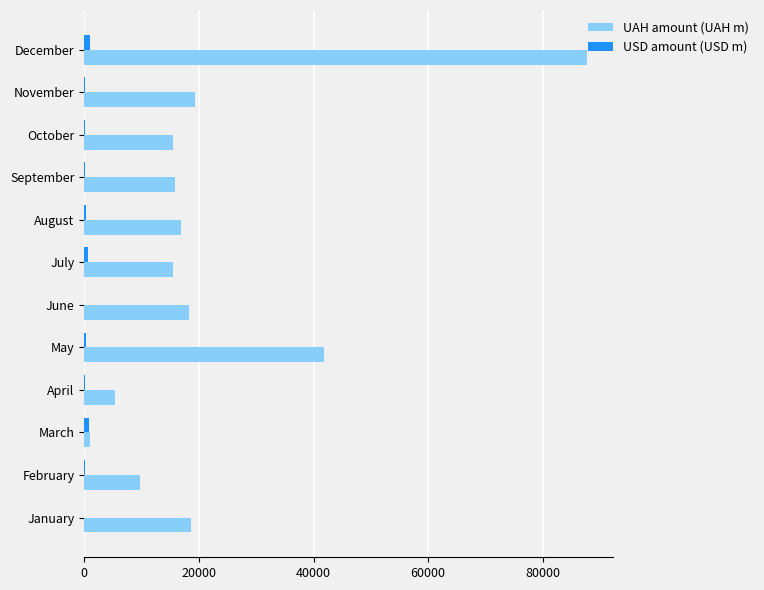

Which series changed the most between April and May?

UAH amount (UAH m)